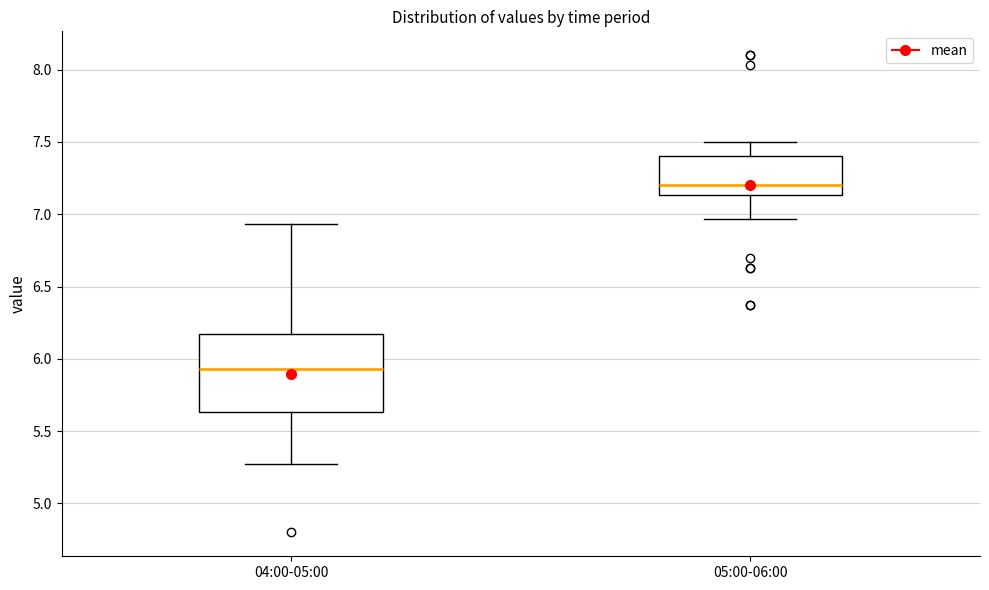

Which box is the tallest, from its lower edge to its upper edge?

04:00-05:00